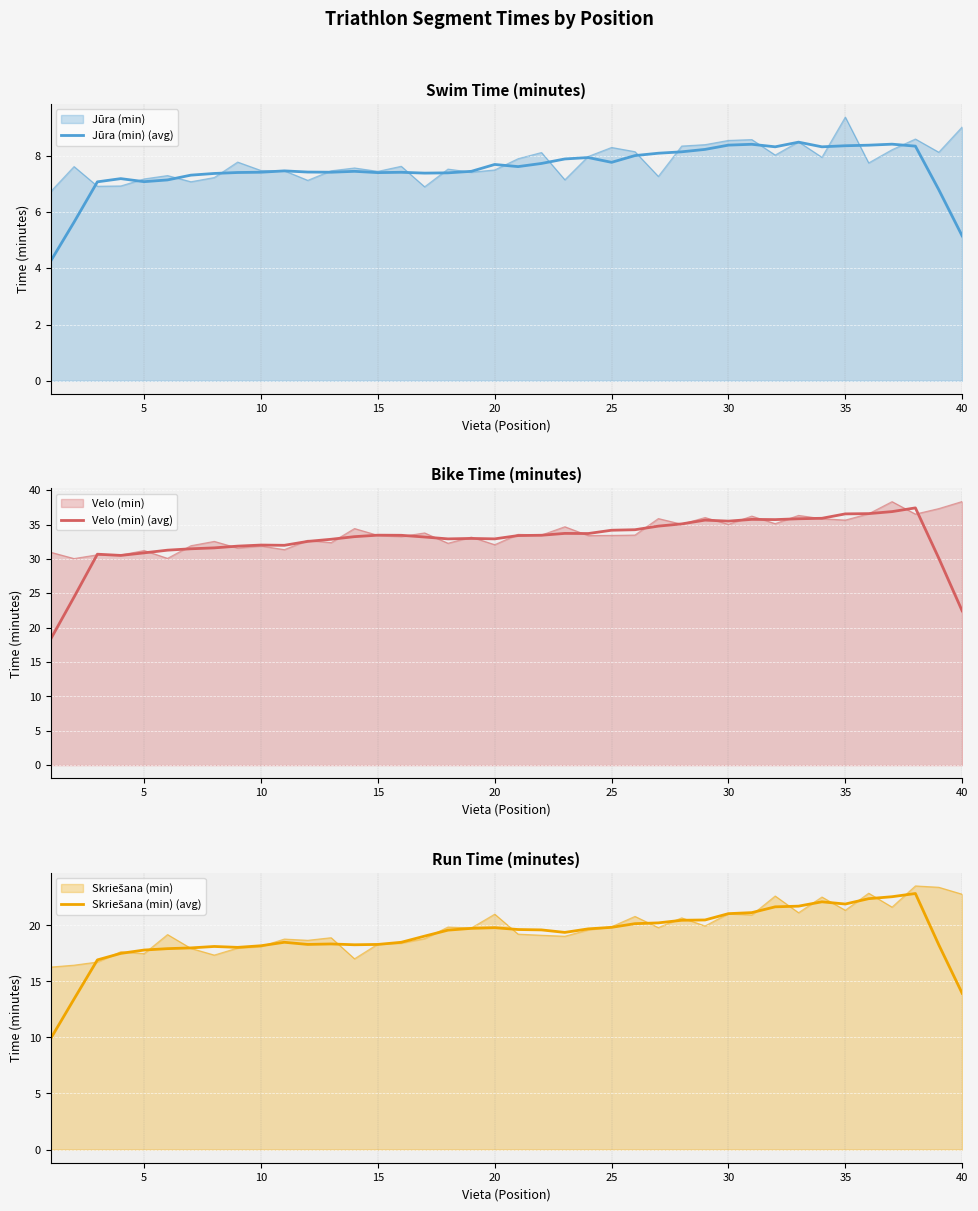

Which series has the largest total across all categories?

Velo (min) (avg)